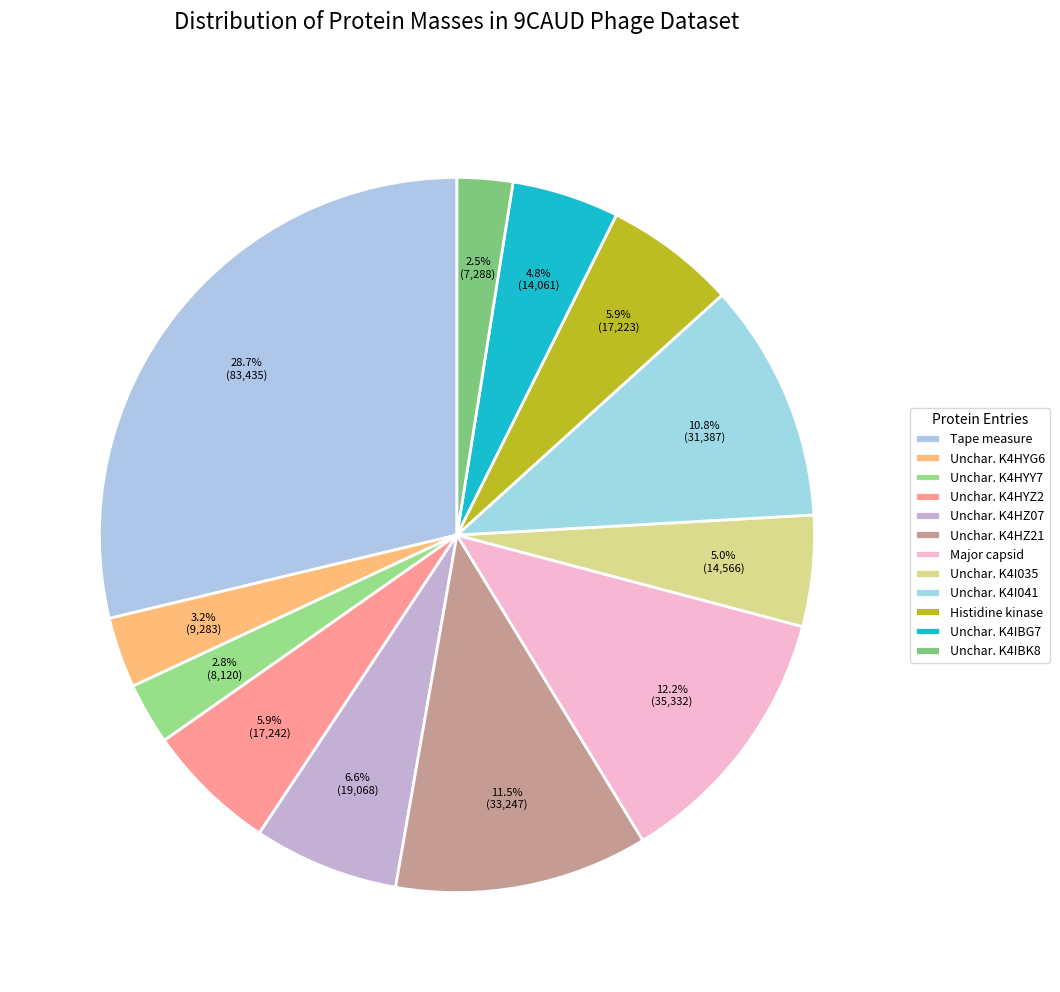

Is there a majority slice in this chart?

No